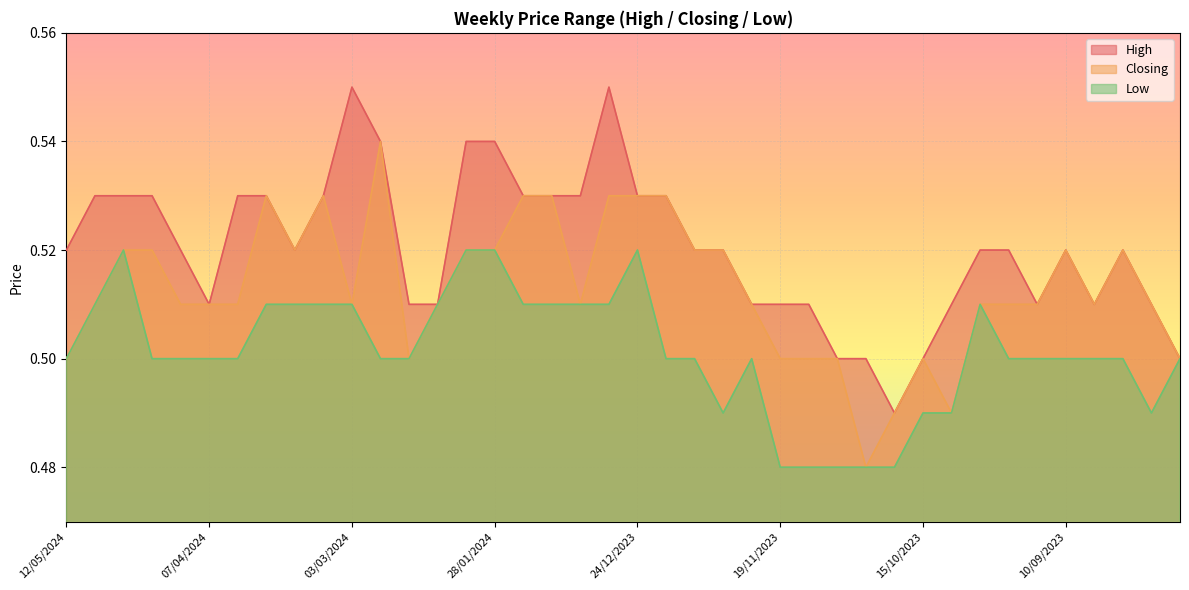

Does the chart display data point markers on the line(s)?

No